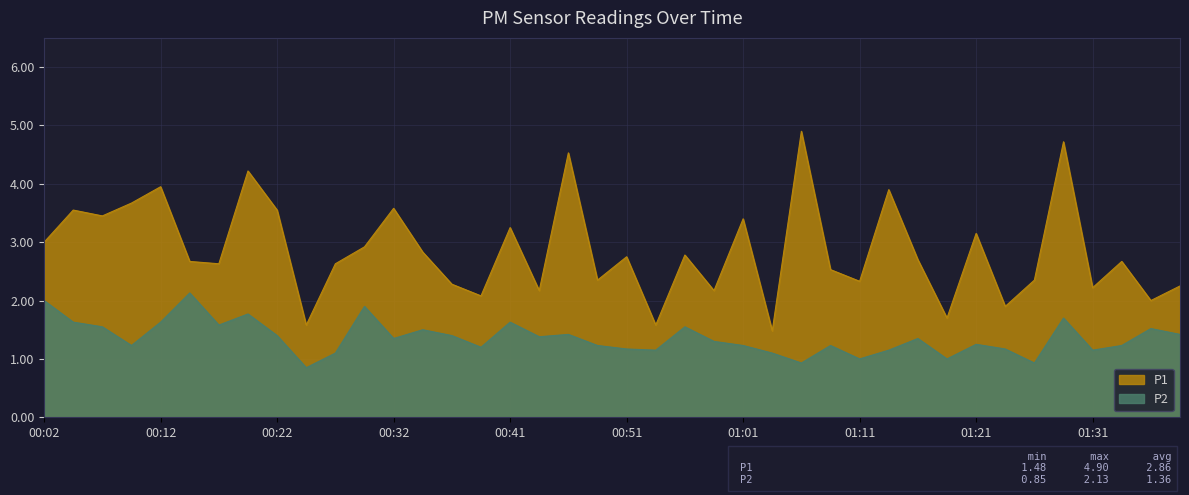

How many data points in P1 are above 2?

34